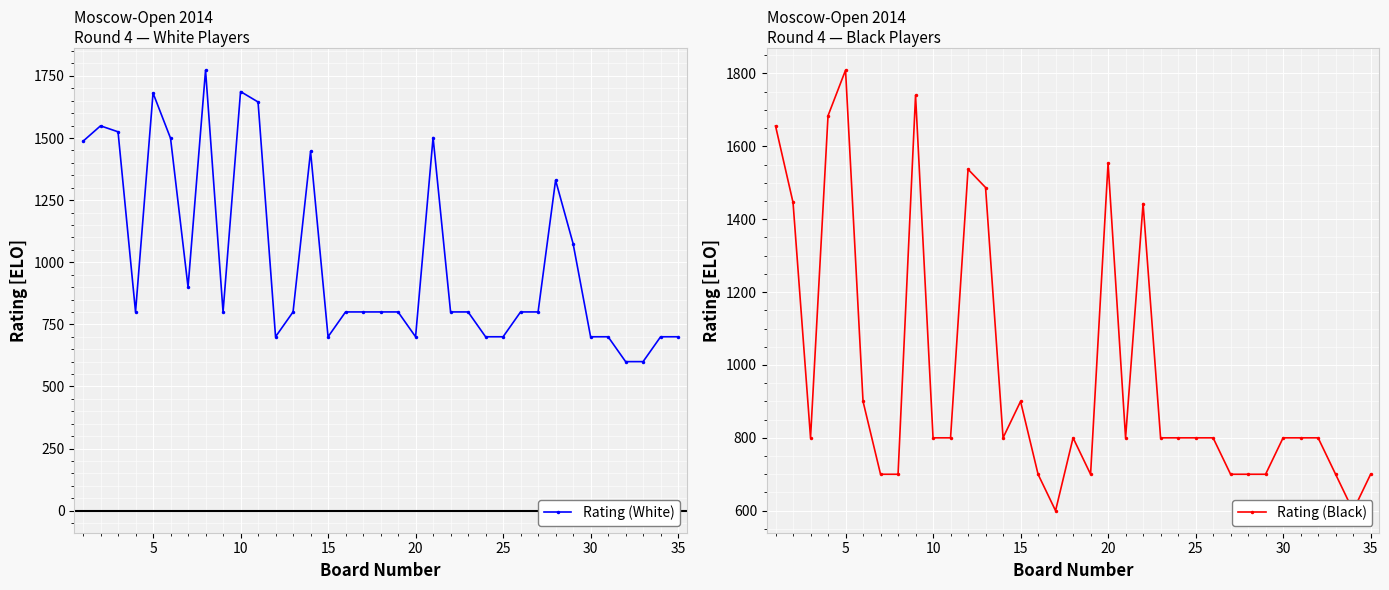

List the labels in order of Rating (Black) value, smallest first.

16, 33, 30, 35, 15, 18, 26, 27, 28, 32, 34, 10, 9, 10, 13, 17, 20, 22, 23, 24, 25, 29, 30, 31, 25, 14, 21, 5, 12, 11, 19, 0, 15, 40, 20